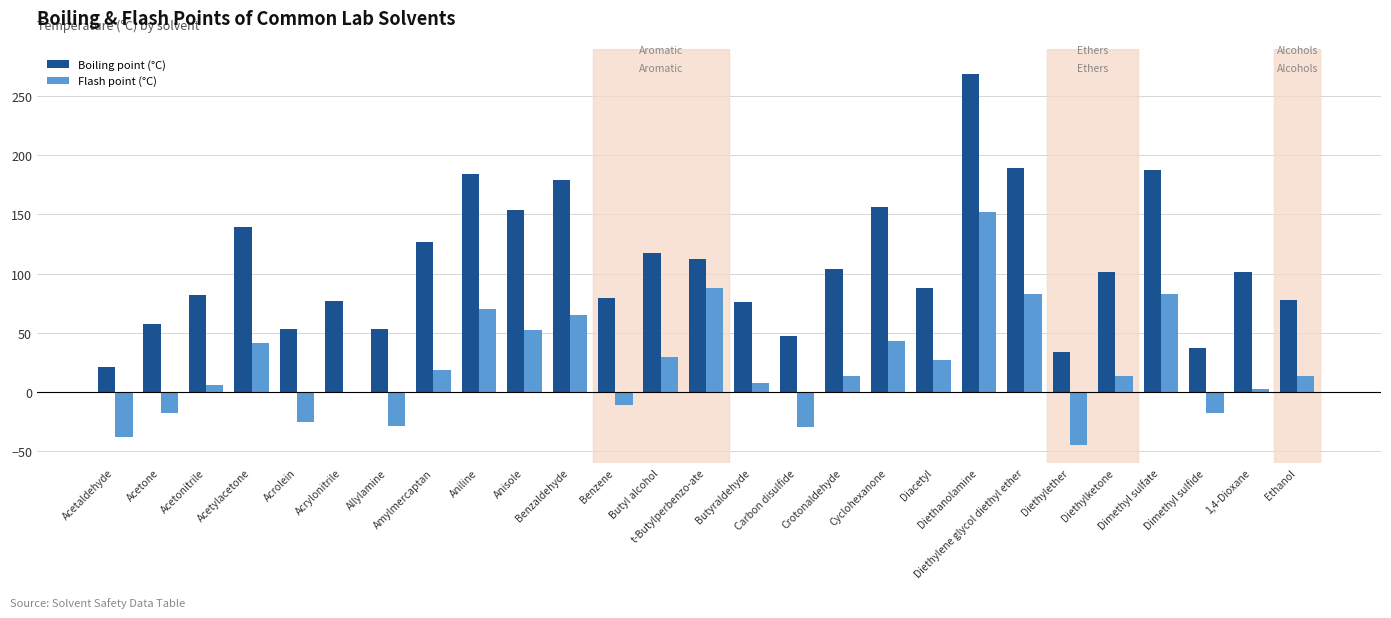

What are all the series names shown in the legend?

Boiling point (°C), Flash point (°C)